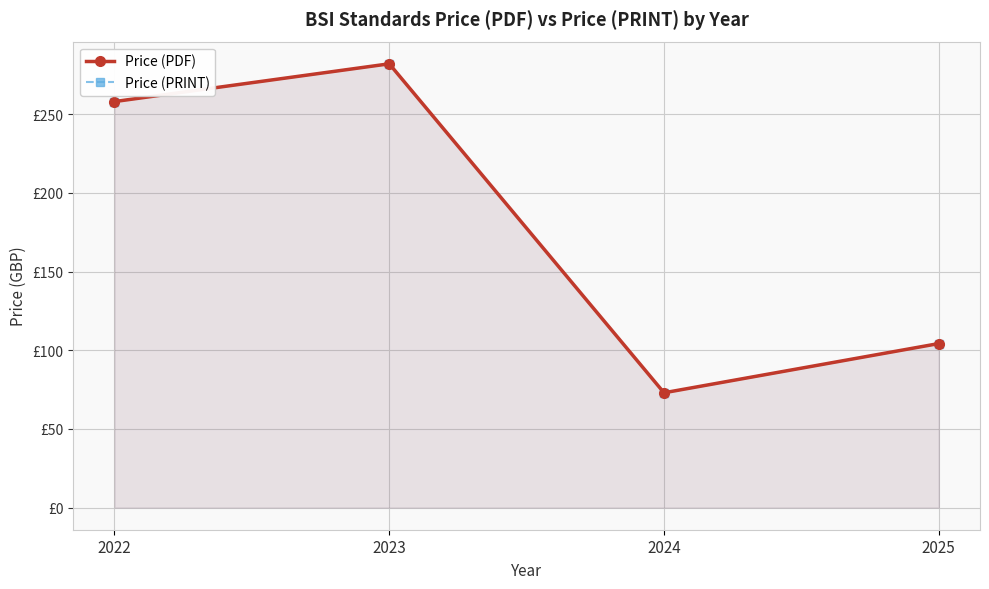

What is the average value of the Price (PRINT) series?

179.3